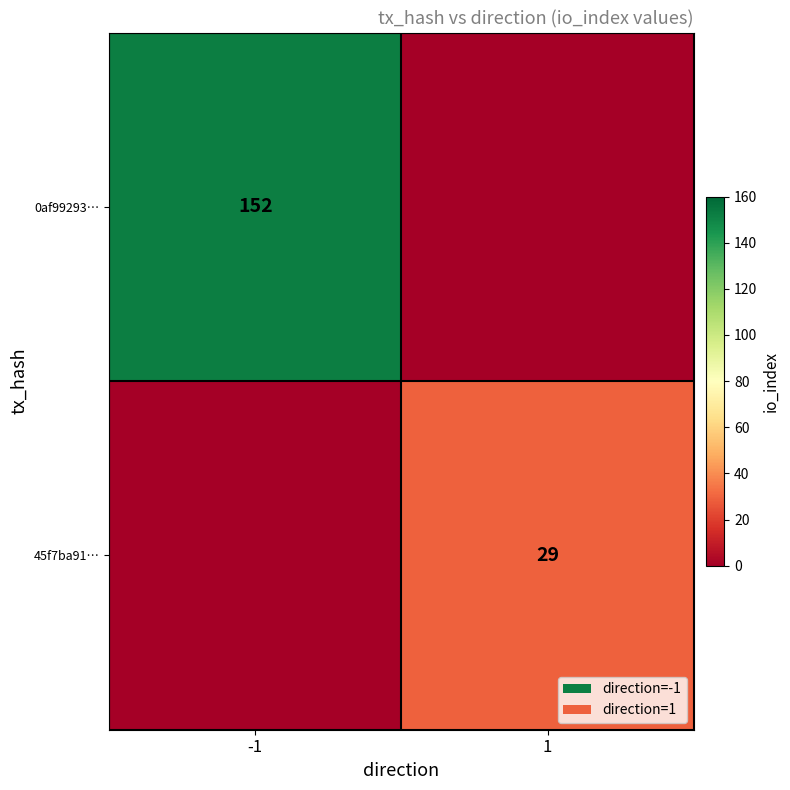

The 45f7ba91… series shows 43 at 1. True or false?

False